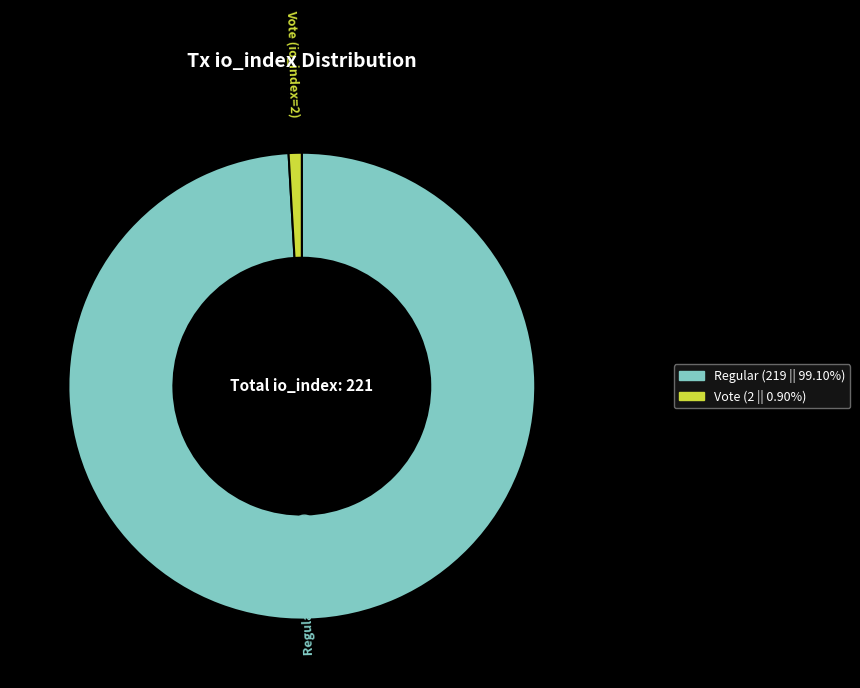

Which category has the biggest portion of the pie?

Regular (io_index=219)